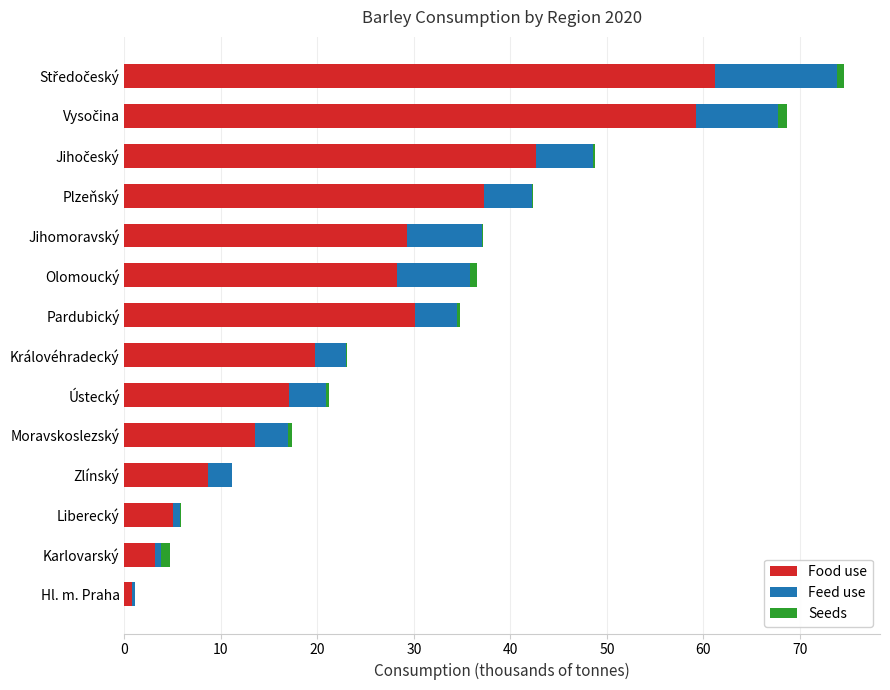

Is it true that Food use equals 19.7 at Královéhradecký?

True